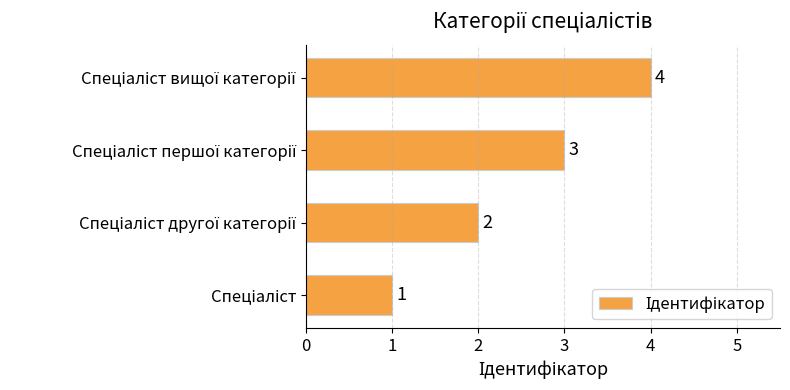

What is the maximum value shown in the chart?

4